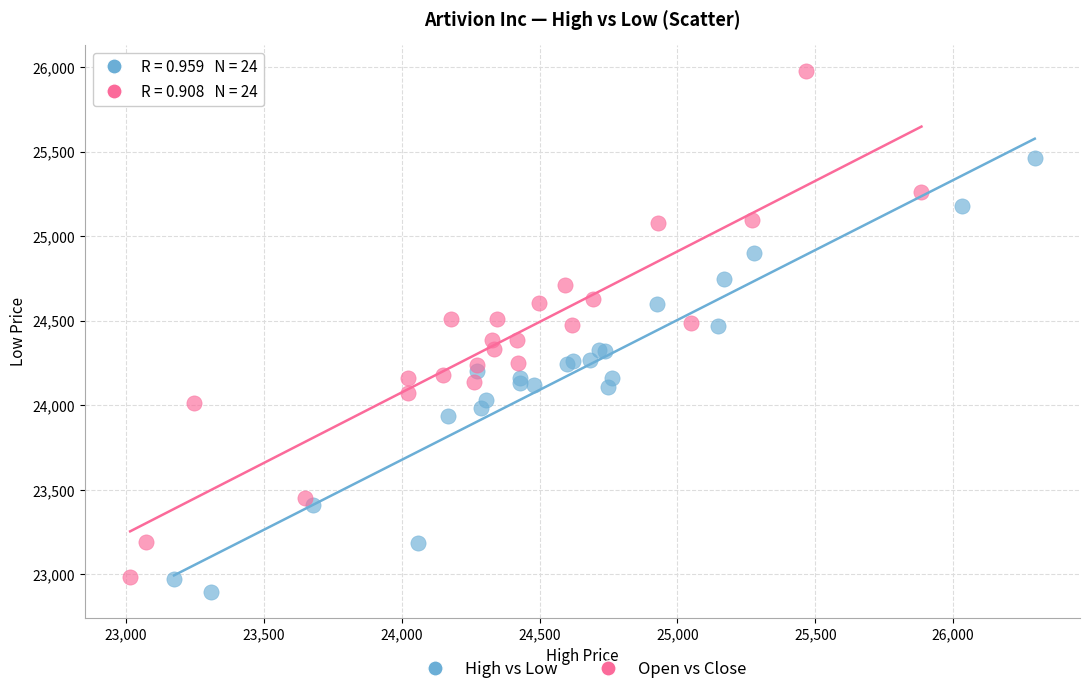

Which series contains the lowest Y value?

High vs Low